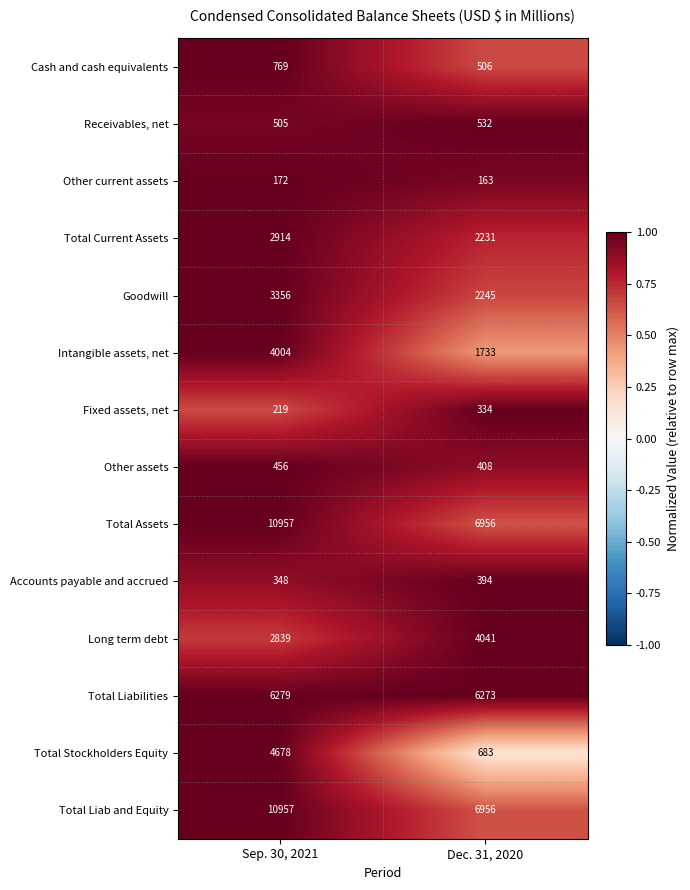

What is the difference between the Total Liab and Equity values at Sep. 30, 2021 and Dec. 31, 2020?

4001